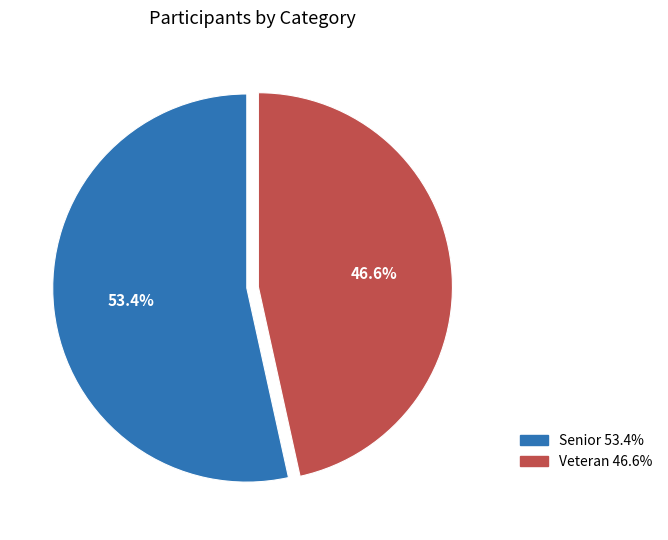

How many segments does this pie chart have?

2